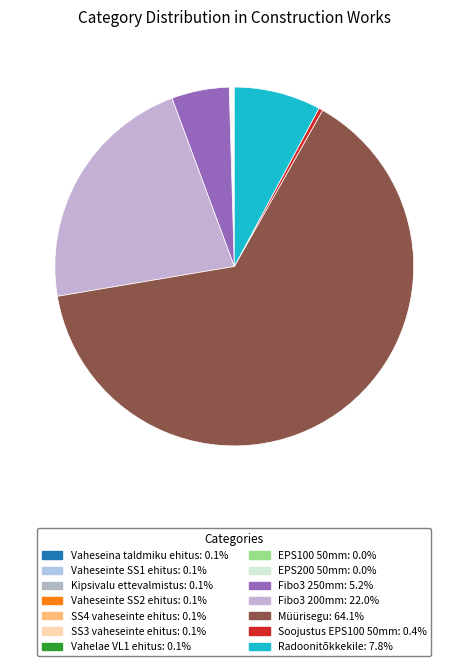

Is it true that SS4 vaheseinte ehitus is 0% of the pie?

True